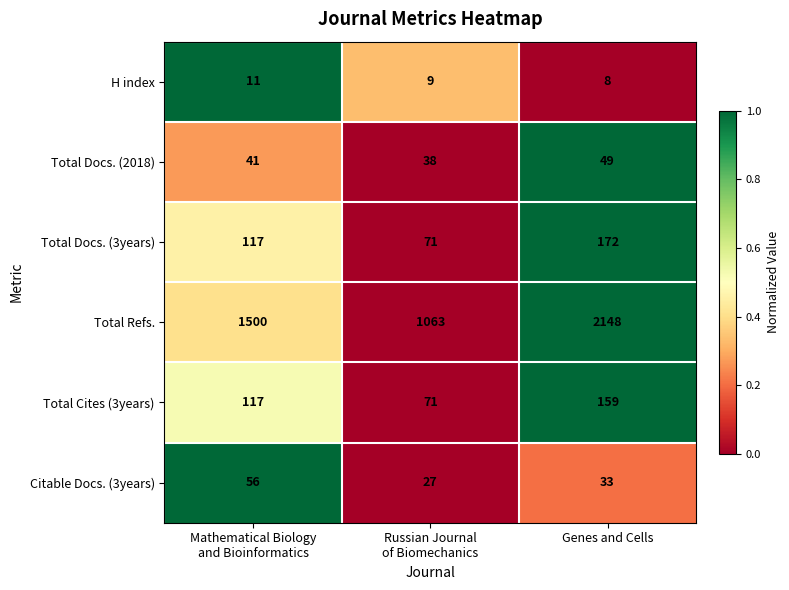

What is the sum of all Total Docs. (2018) values?

128